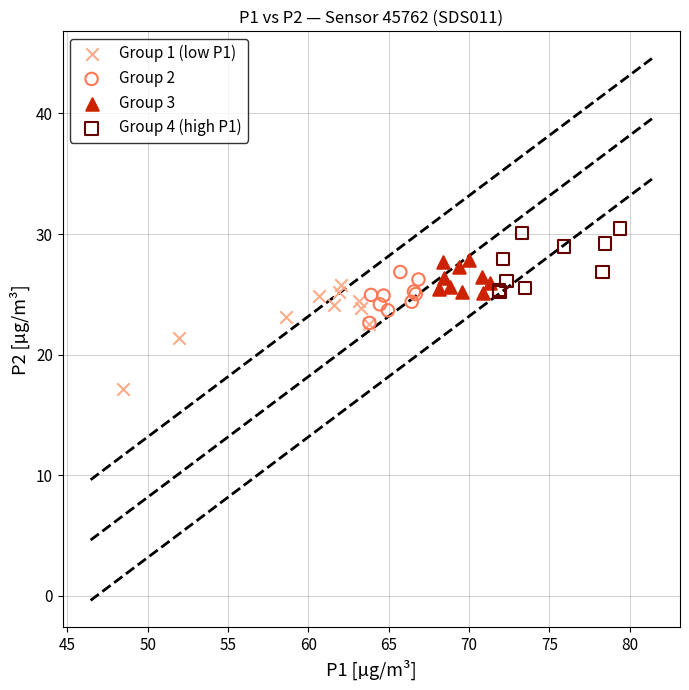

Which series contains the lowest Y value?

Group 1 (low P1)